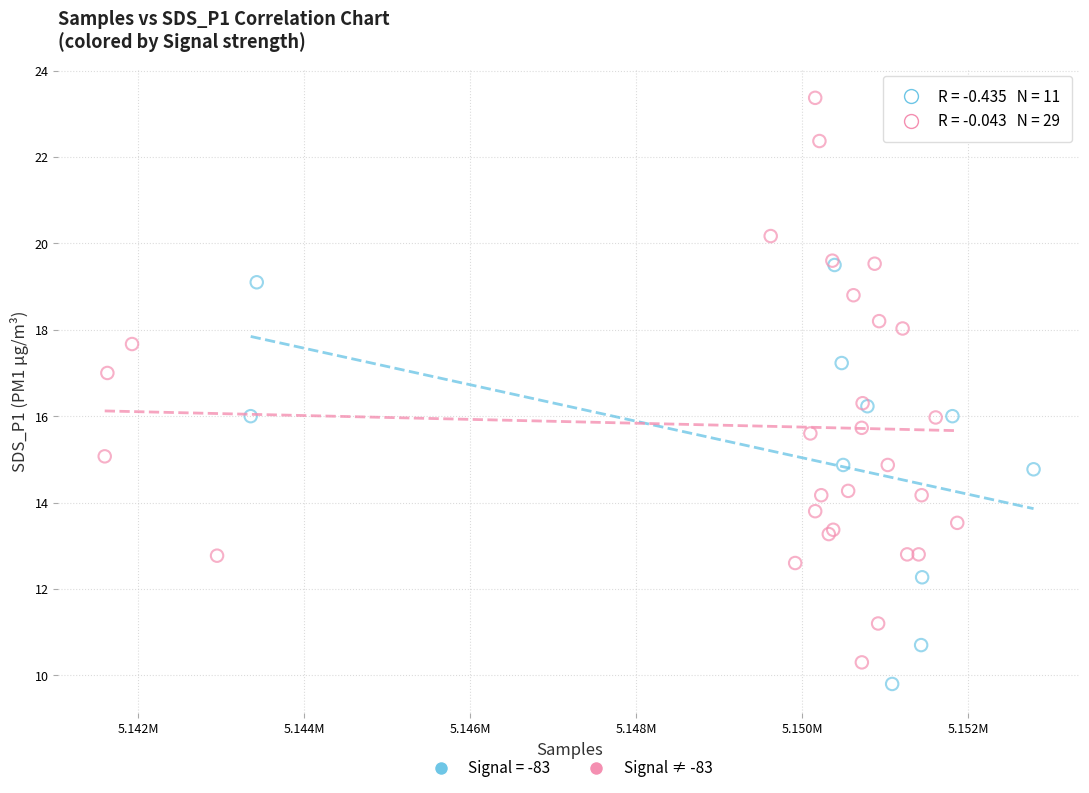

Which series has the largest Y range (max minus min)?

Signal ≠ -83